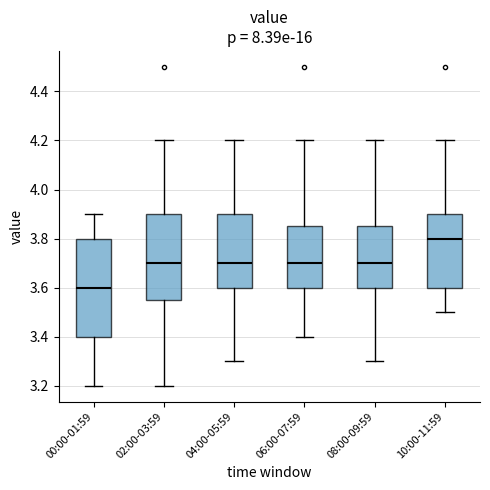

Where does the lower whisker of the box for 00:00-01:59 end on the y-axis? The values are not printed on the chart, so give them approximately, as read against the axis.

3.20